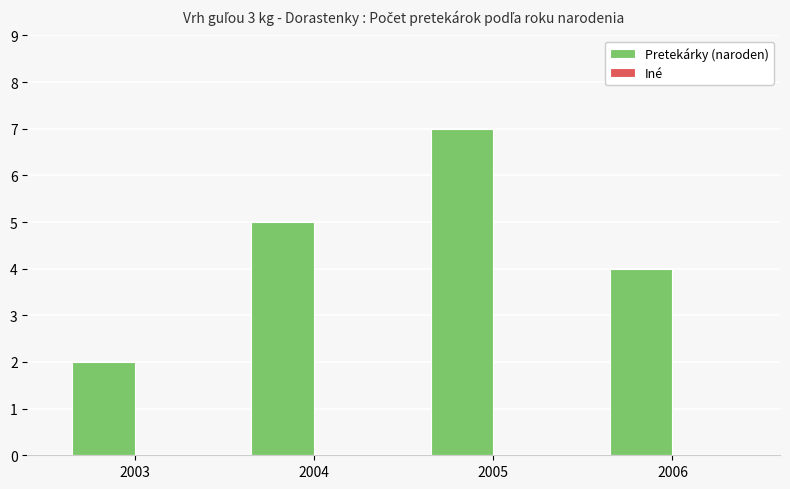

What is the approximate value at 2004?

5